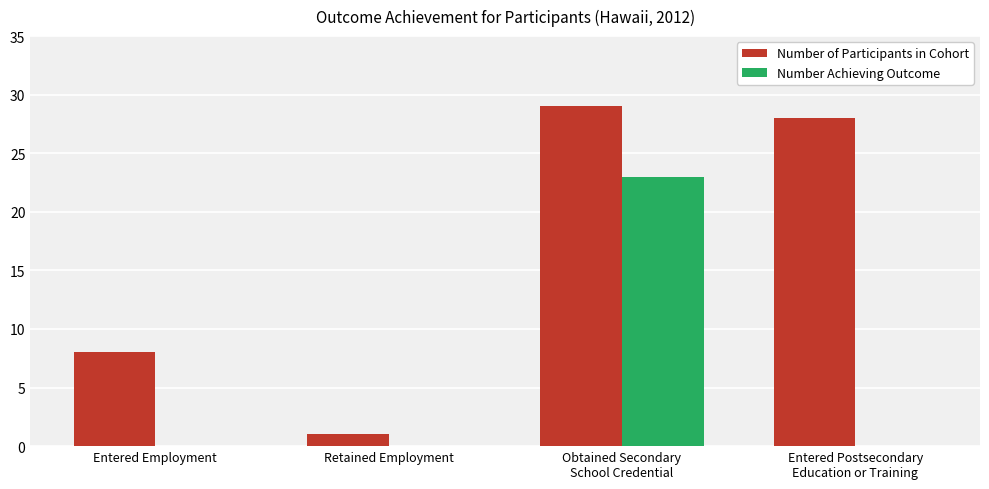

What is the difference between the Number Achieving Outcome values at Obtained Secondary
School Credential and Entered Employment?

23